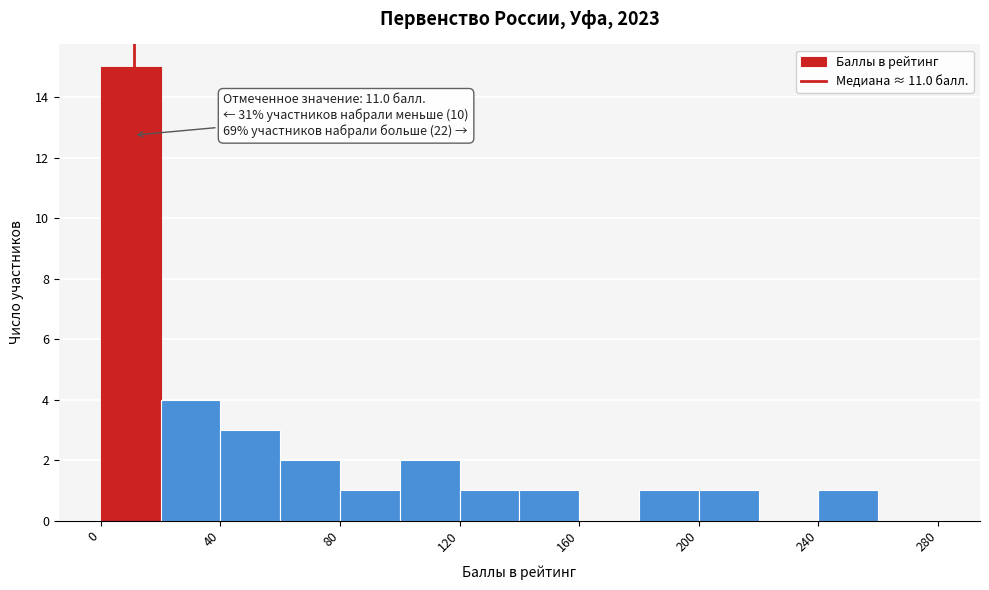

Over which range of the x-axis is the bar tallest?

0 to 20